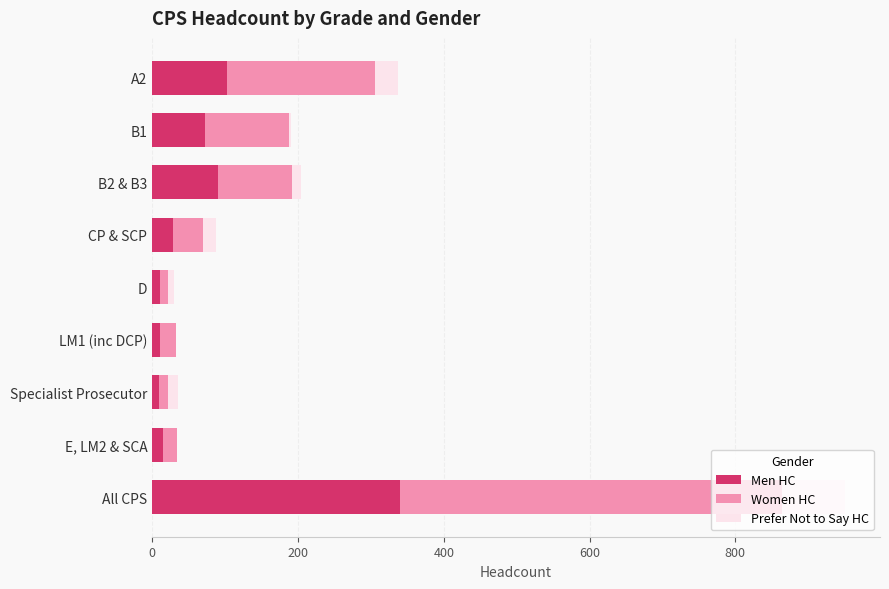

Which category has the highest value in the Men HC series?

All CPS